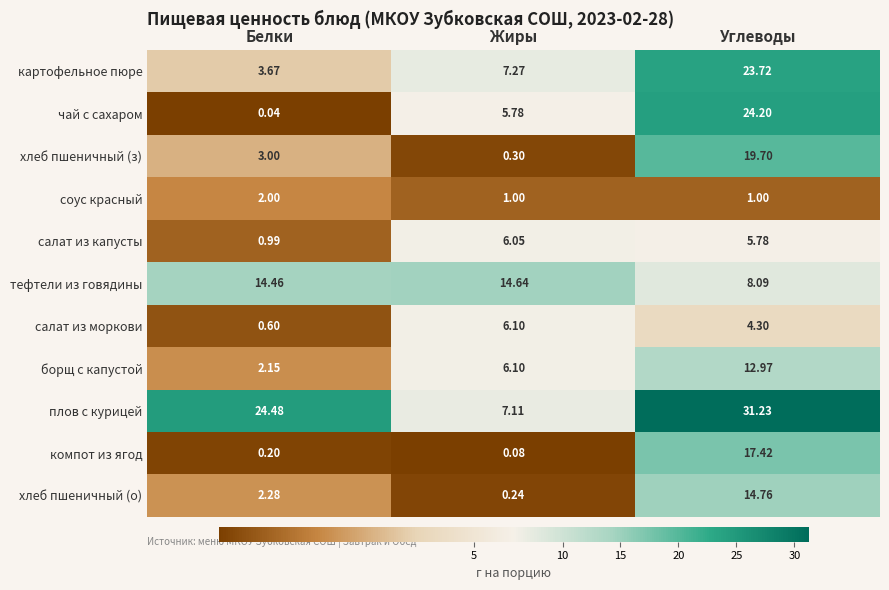

Is the value of тефтели из говядины at Углеводы greater than the value of хлеб пшеничный (о) at Жиры?

Yes